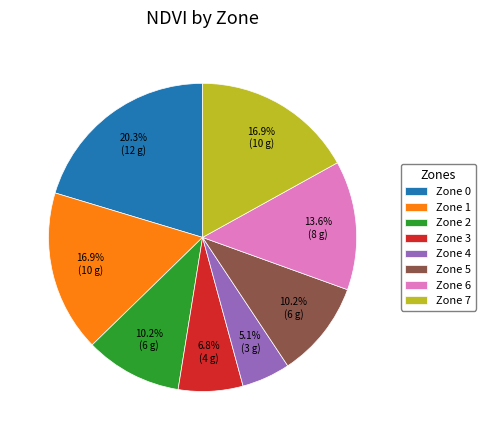

Which category has the smallest portion of the pie?

Zone 4